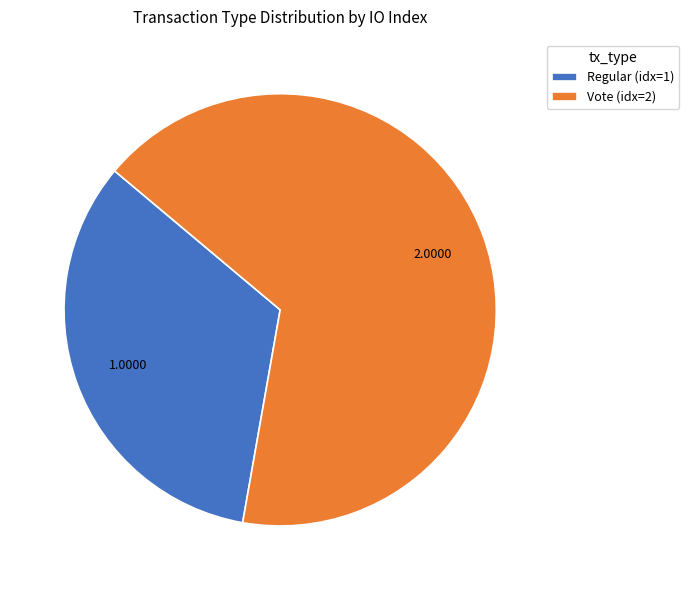

Does Vote represent more than half of the total?

Yes